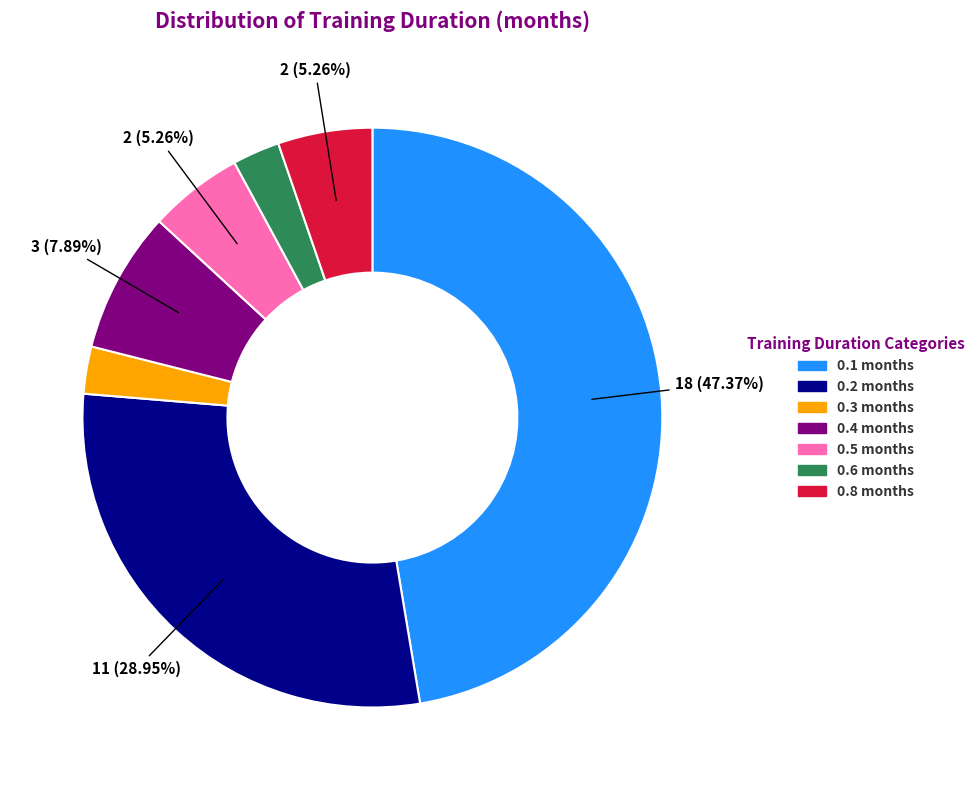

Does any single category account for the majority?

No